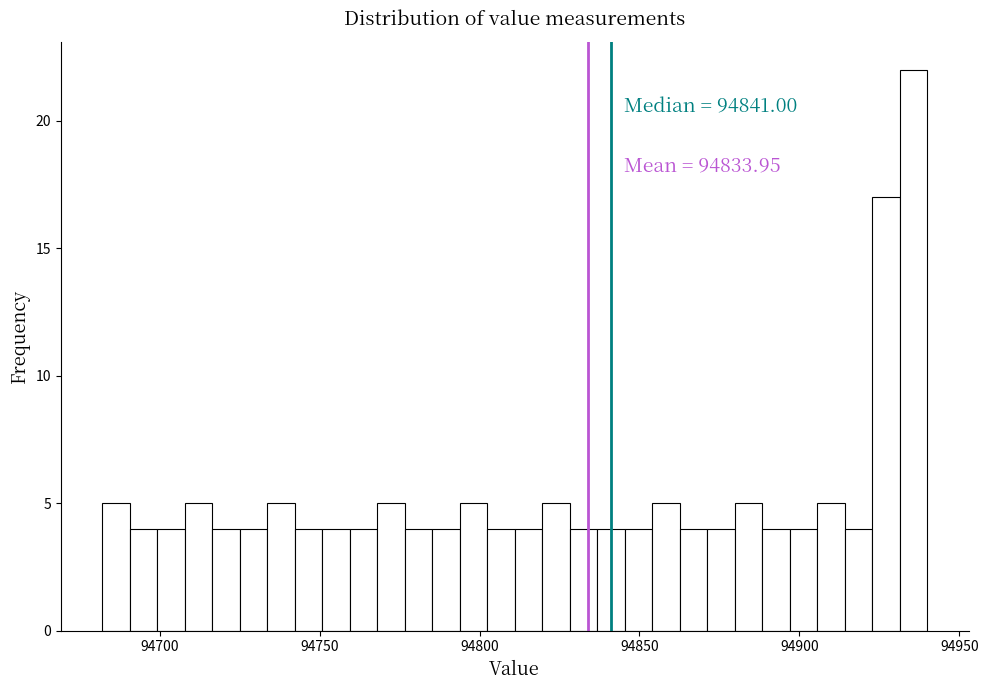

Read against the x-axis, roughly where is the centre of the tallest bar?

94935